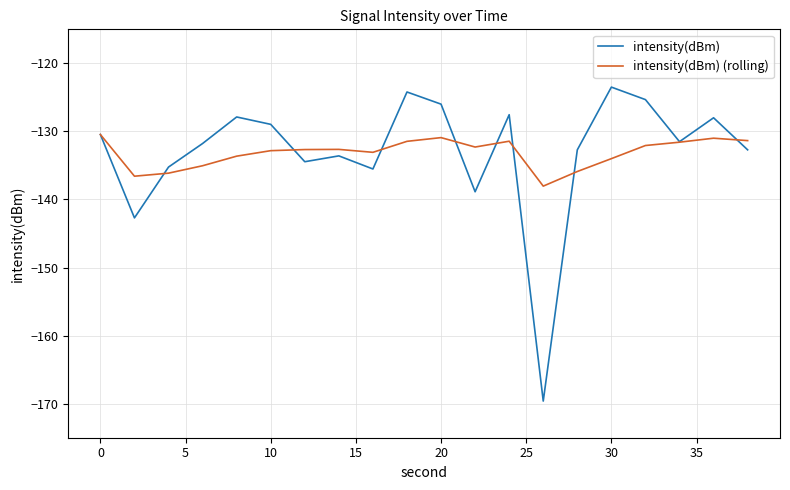

Which series has the widest spread of values?

intensity(dBm)